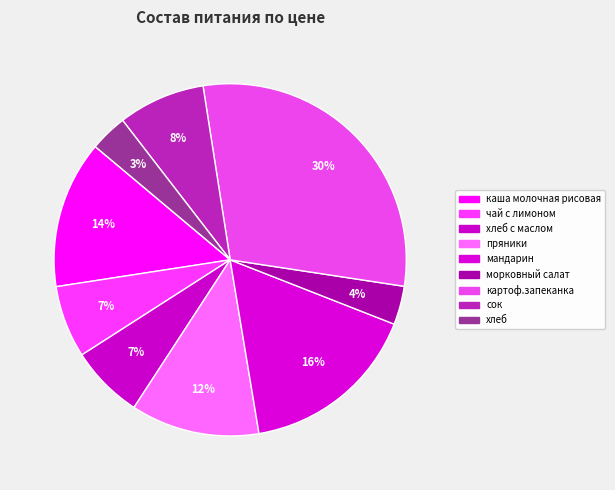

Count the number of slices in the pie.

9